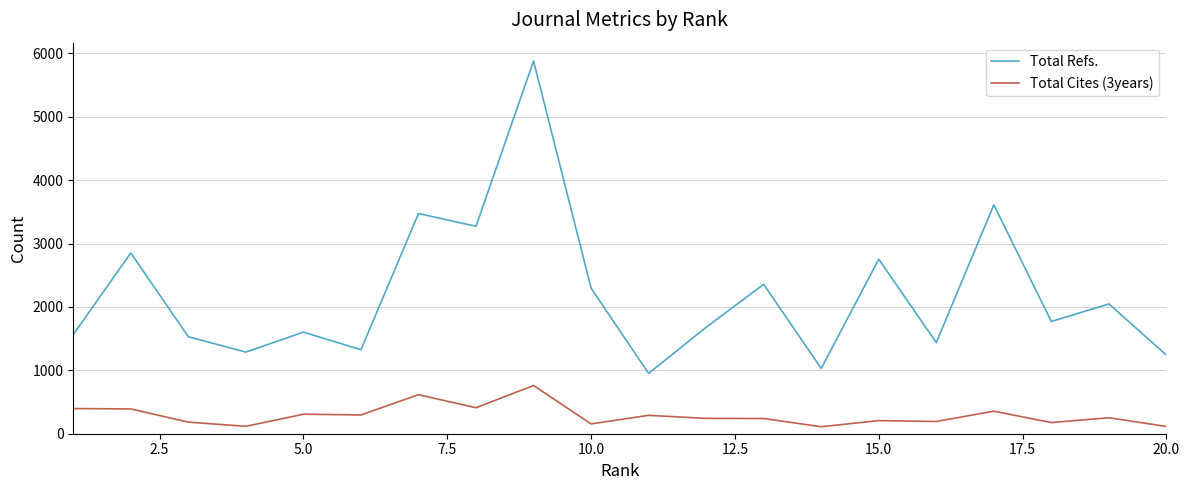

True or false: Total Refs. and Total Cites (3years) intersect in this chart.

False